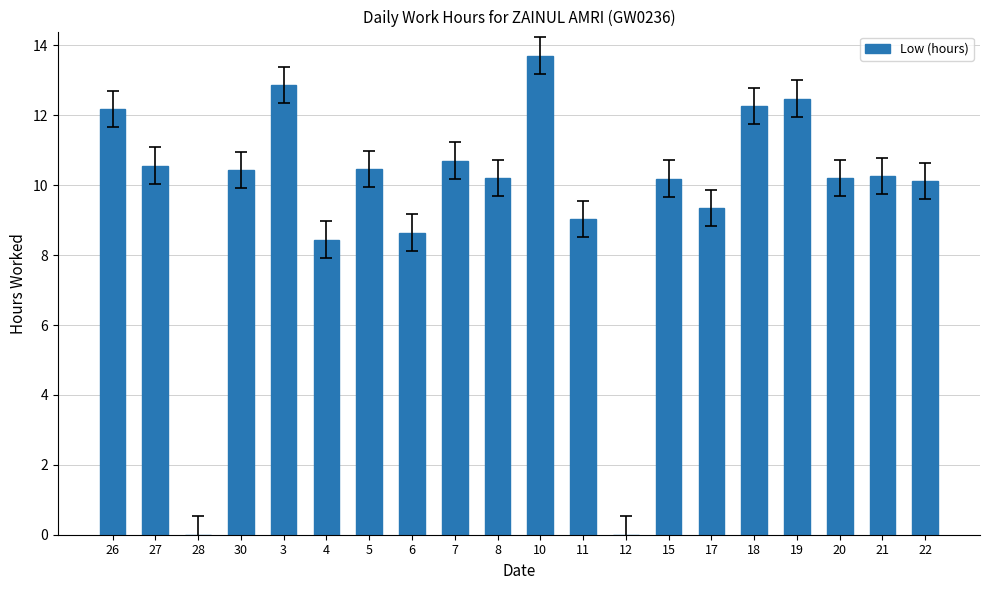

What is the average value?

9.6